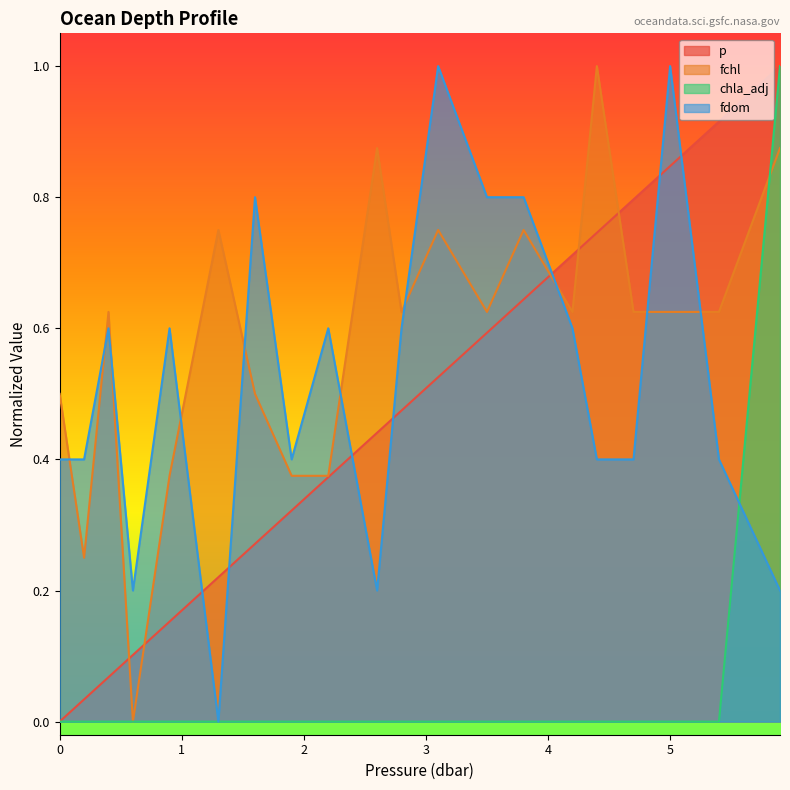

Does the chart display data point markers on the line(s)?

No